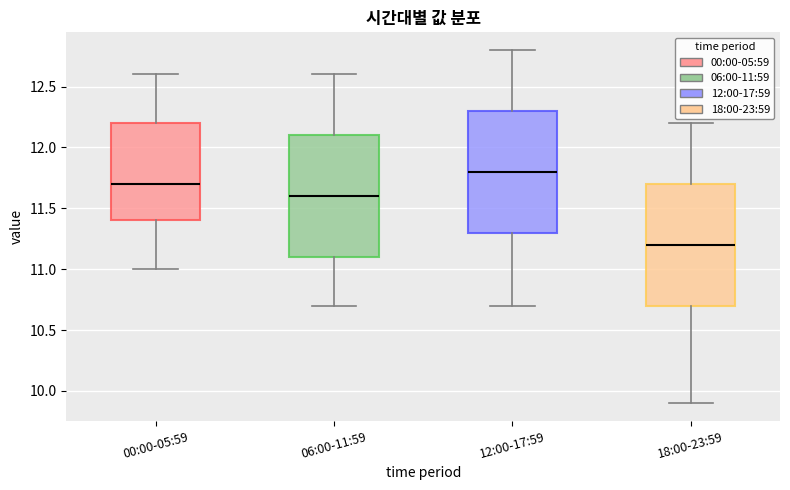

Which box has the highest median line?

12:00-17:59